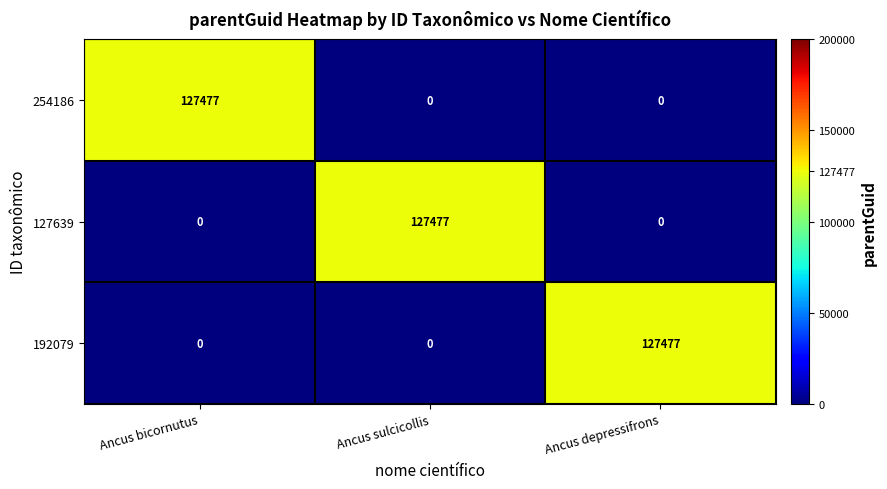

At how many categories does at least one series exceed 82832?

3